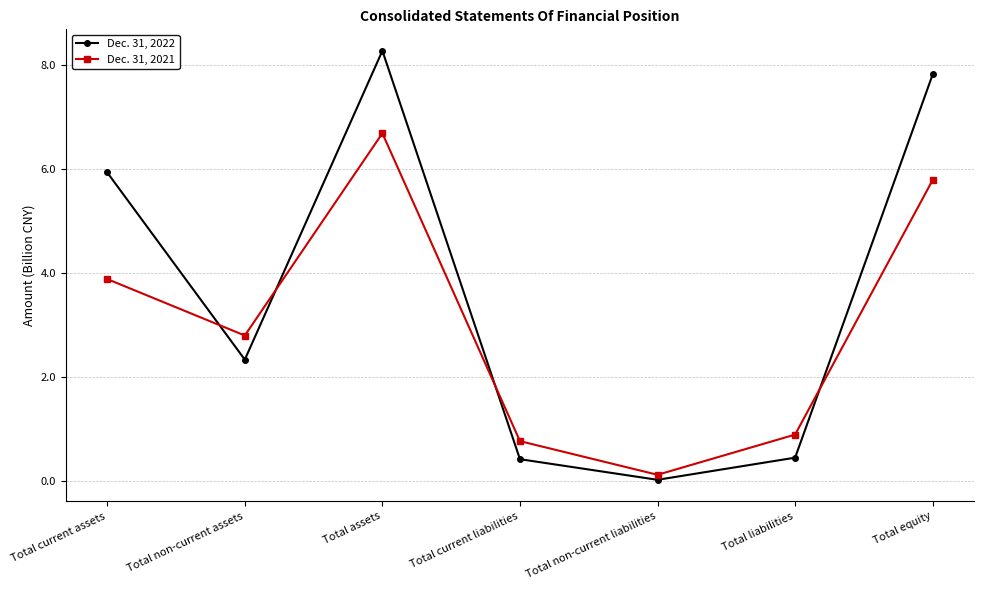

Does the chart have visible grid lines?

Yes